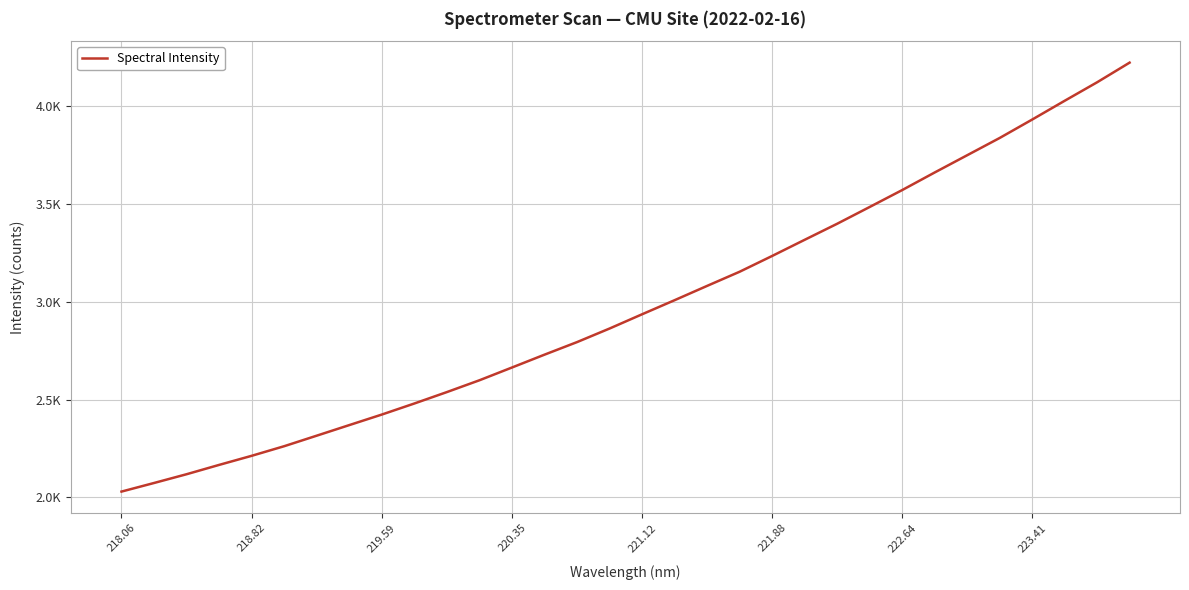

Does the chart have visible grid lines?

Yes